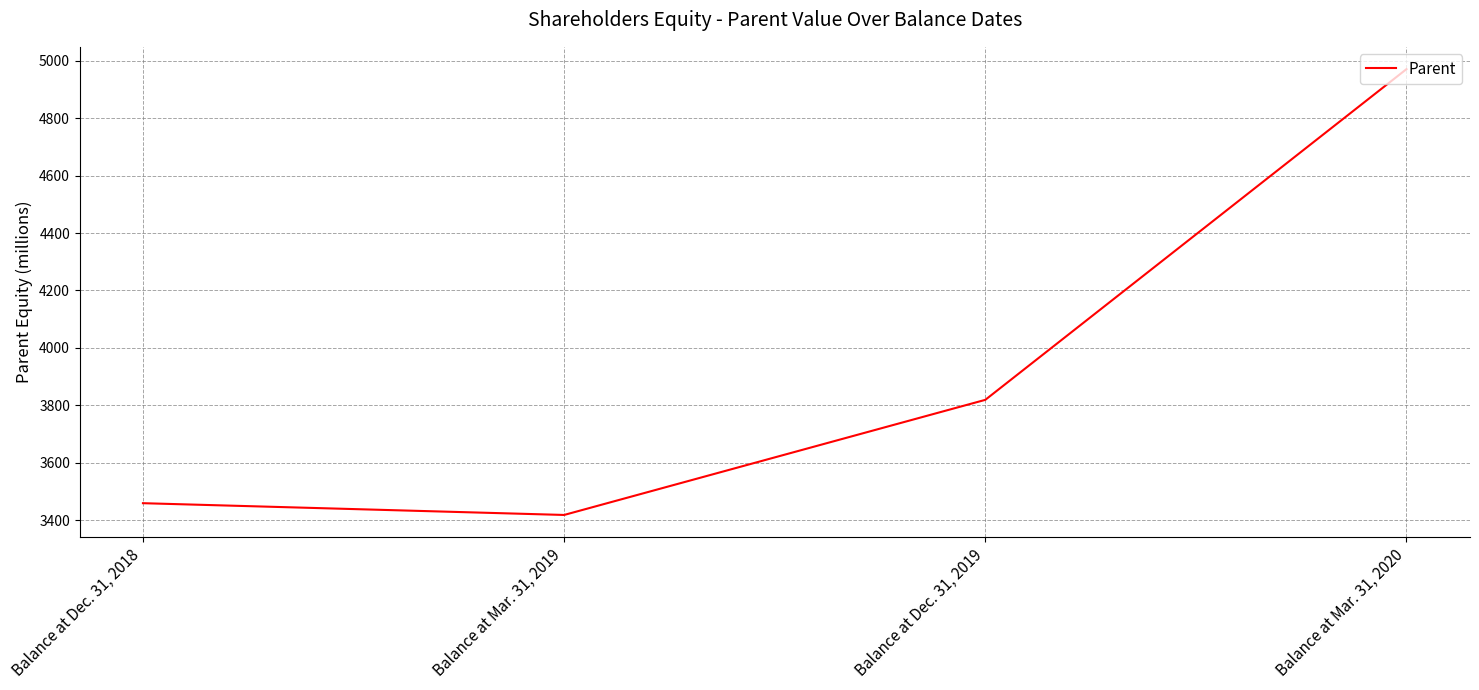

How many distinct data groups are displayed?

1